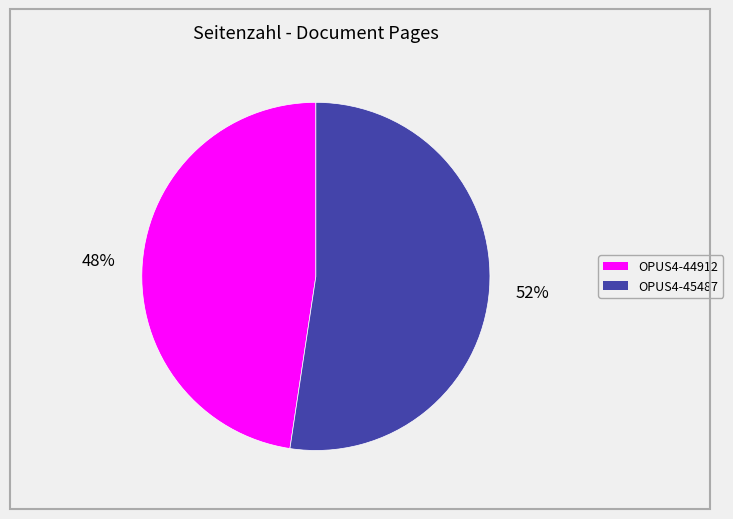

To the nearest percent, what portion does OPUS4-44912 represent?

48%